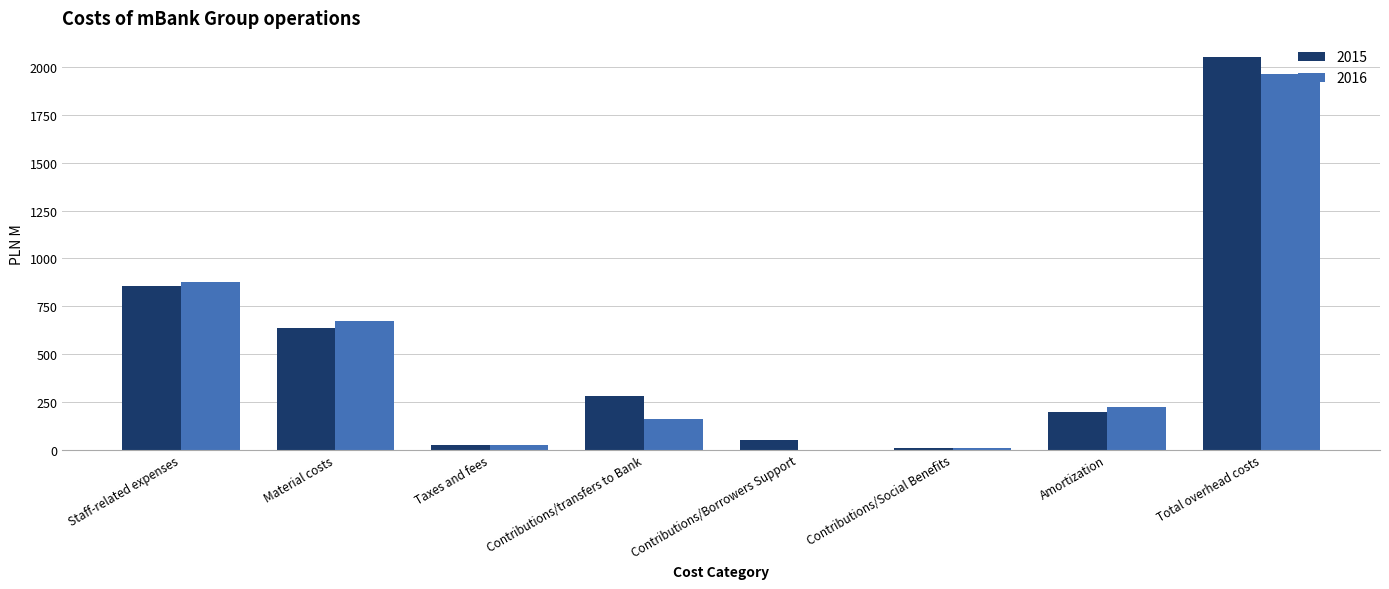

Does the chart contain stacked bars?

No